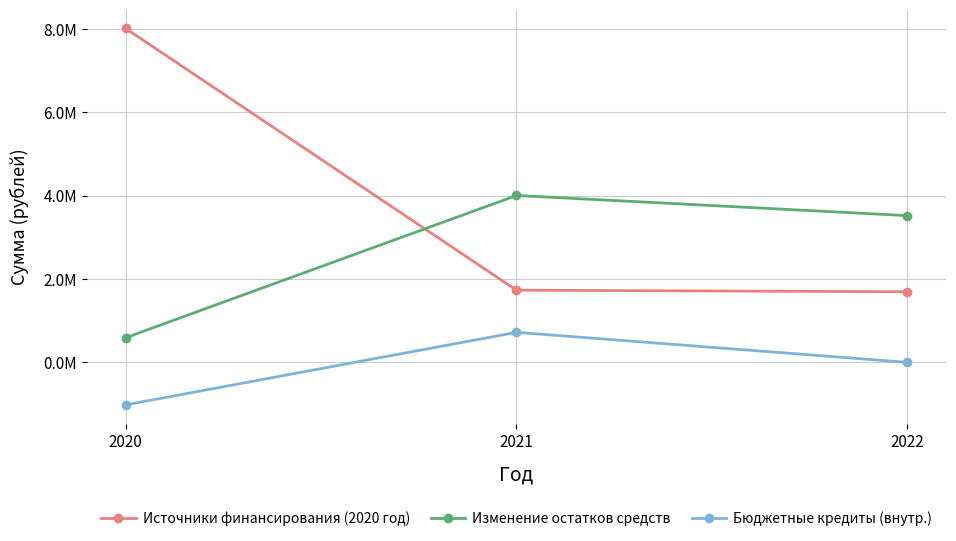

Which series changed the most between 2020 and 2022?

Источники финансирования (2020 год)